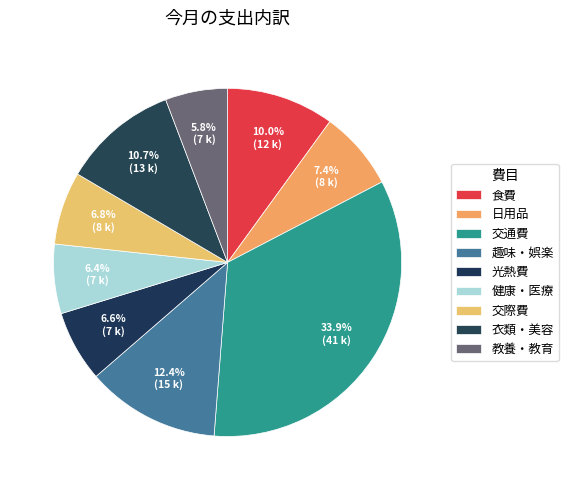

What is the smallest slice in the pie chart?

教養・教育